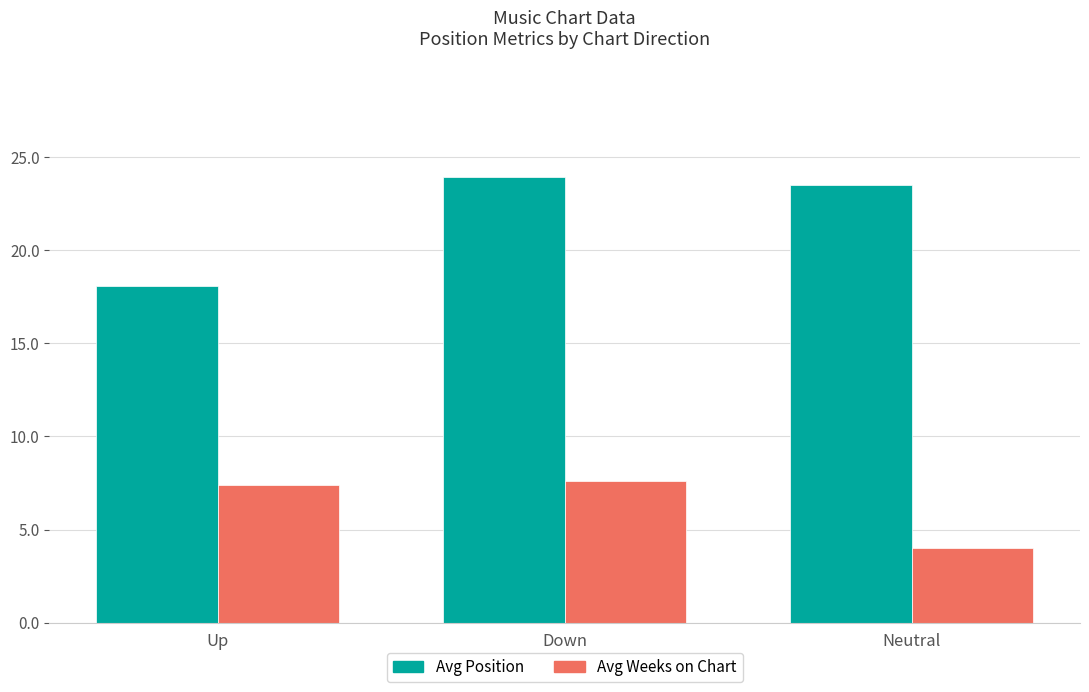

How many bars are there in each group?

2